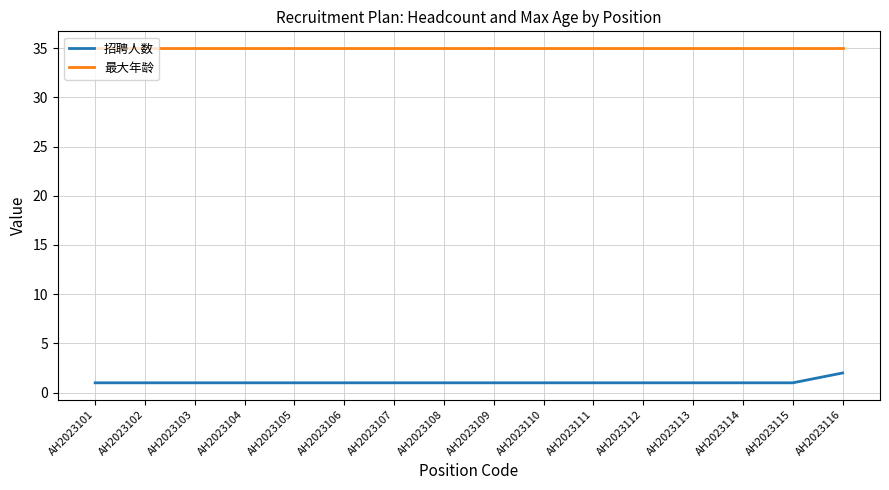

Which series has the largest range (max minus min)?

招聘人数